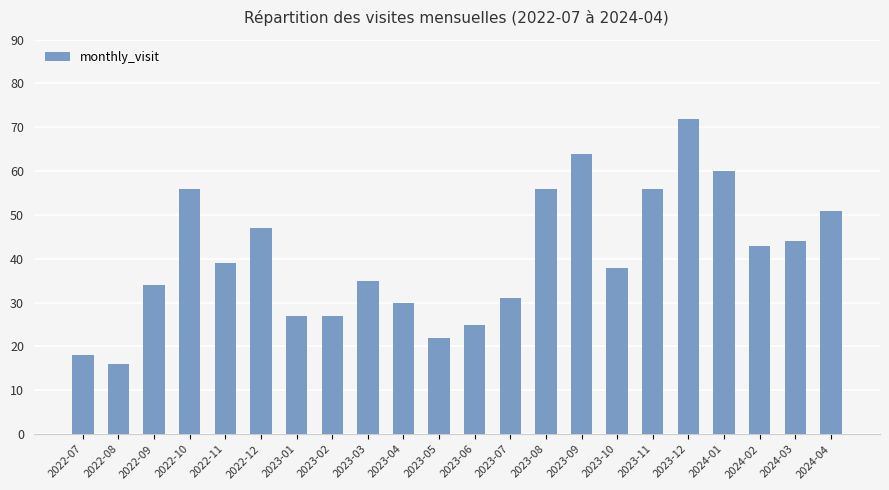

What is the change in value from 2022-09 to 2024-03?

+10